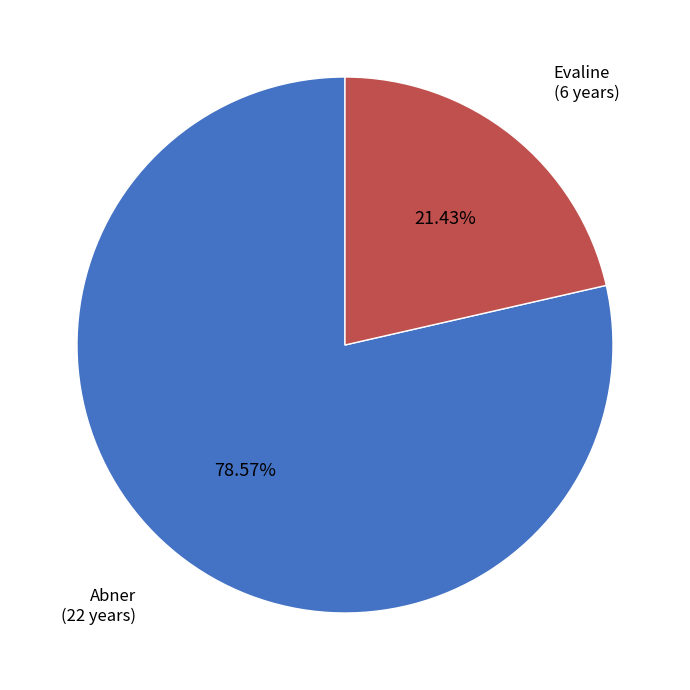

Is Evaline the majority of the pie?

No